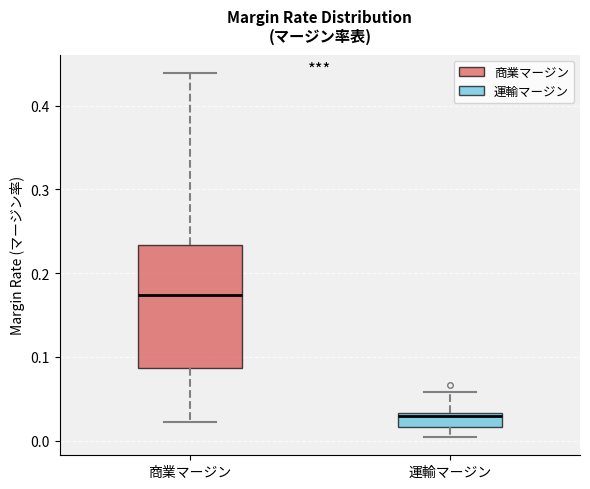

Where is the upper edge of the box for 商業マージン on the y-axis? The values are not printed on the chart, so give them approximately, as read against the axis.

0.23